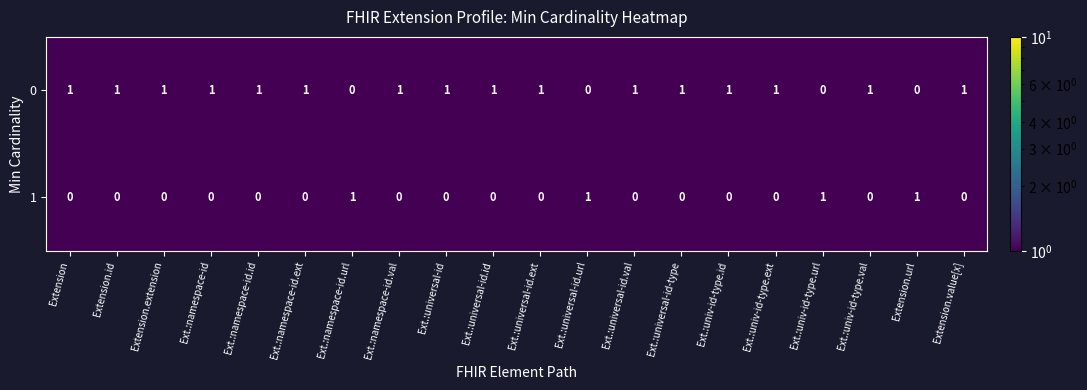

What is the sum of all 1 values?

4